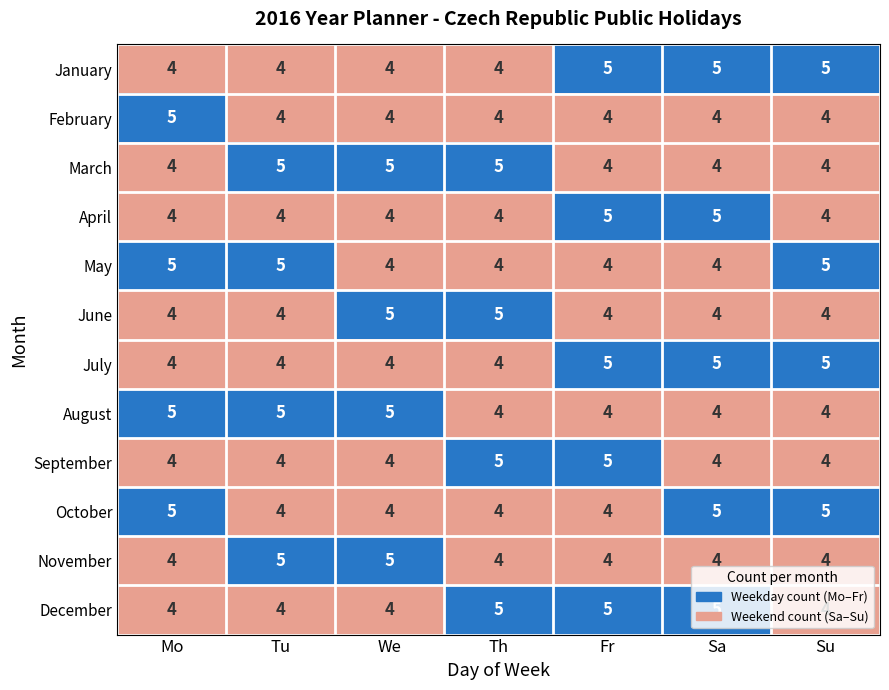

How many values in the September series exceed 4?

2